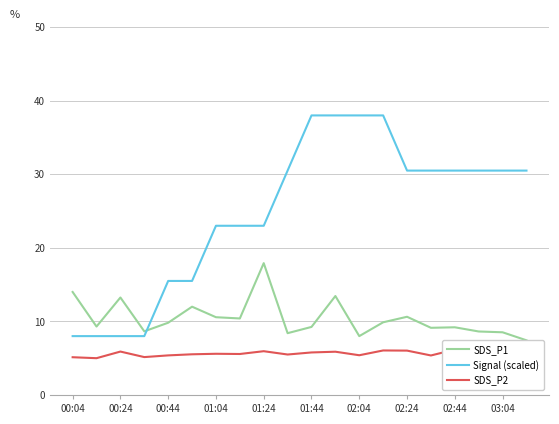

True or false: Signal (scaled) has a value of 15.5 at 00:44.

True